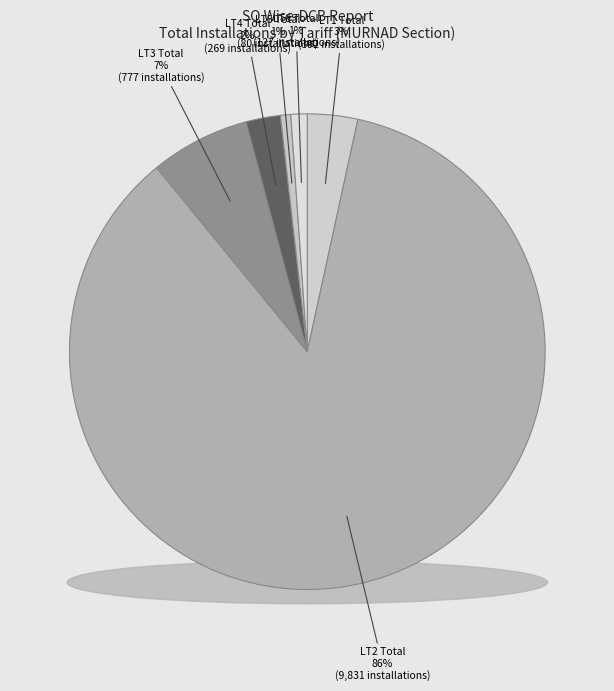

How many segments does this pie chart have?

6